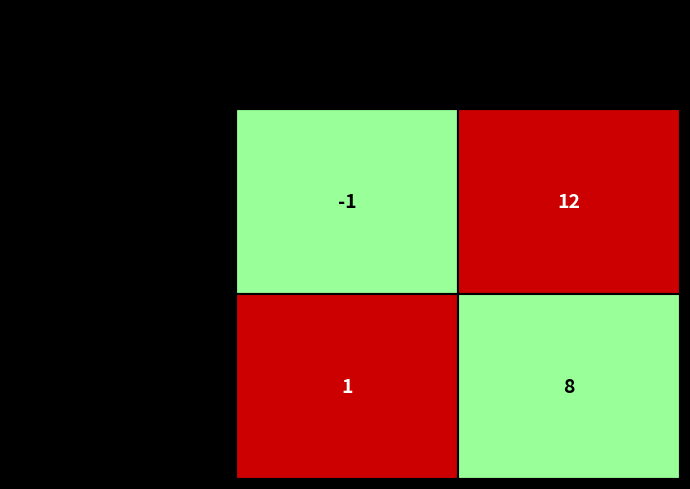

Reading right to left, transcribe all the data shown in this chart.

a2b9e4e637f9d38d8efb4e1a7c08108a6f0febd: 12	-1
bcb2413a9ccaf8684926d472296e8a31646c70a: 8	1